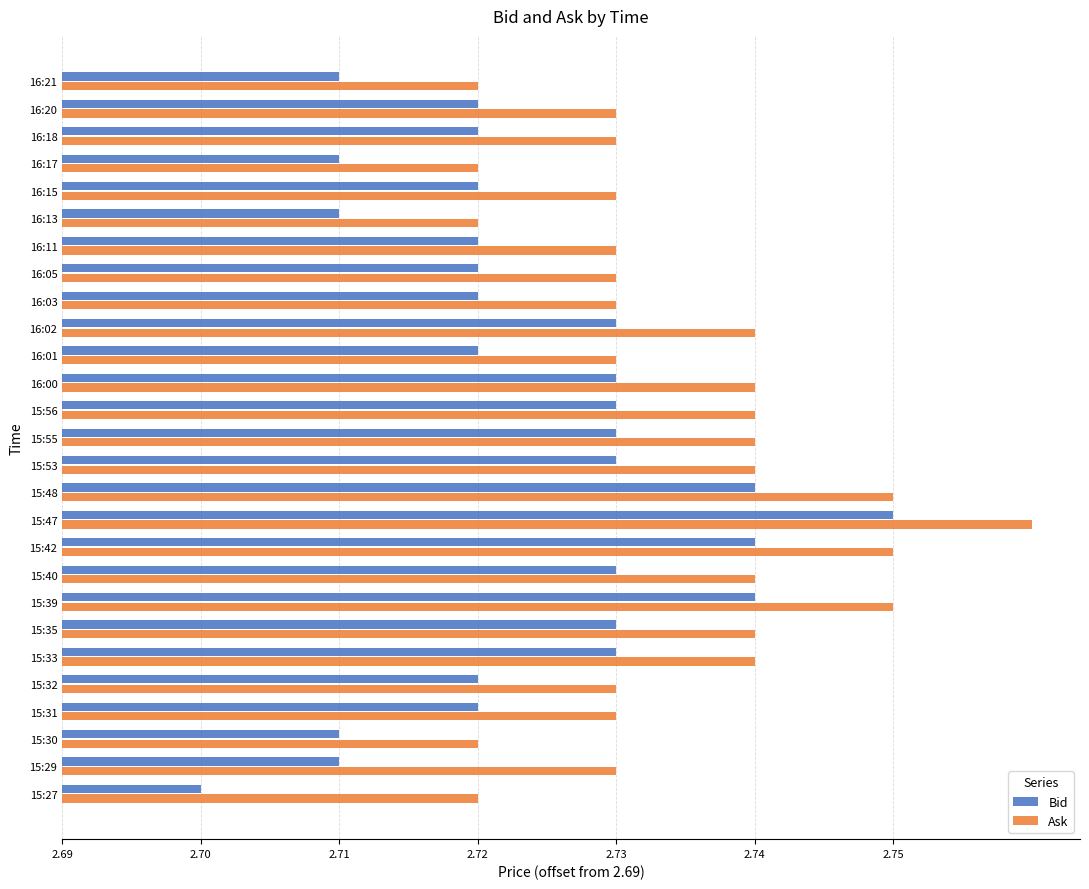

At how many categories does at least one series exceed 0?

27